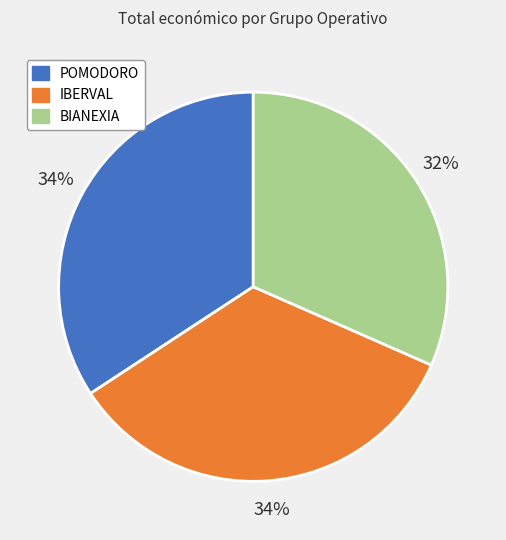

Does any single category account for the majority?

No